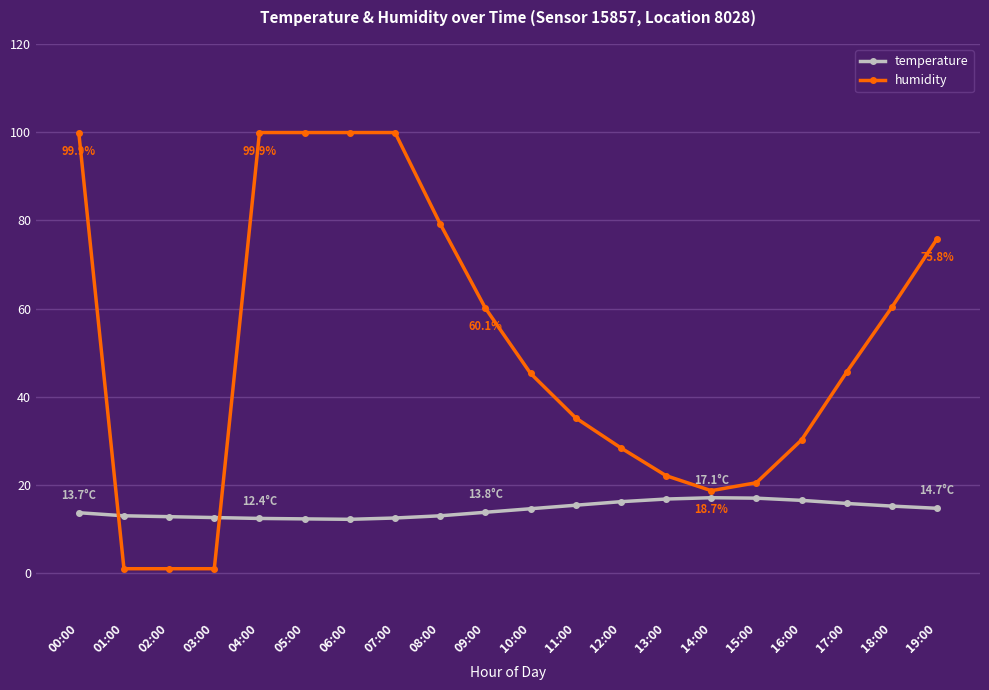

At how many categories does at least one series exceed 65?

7